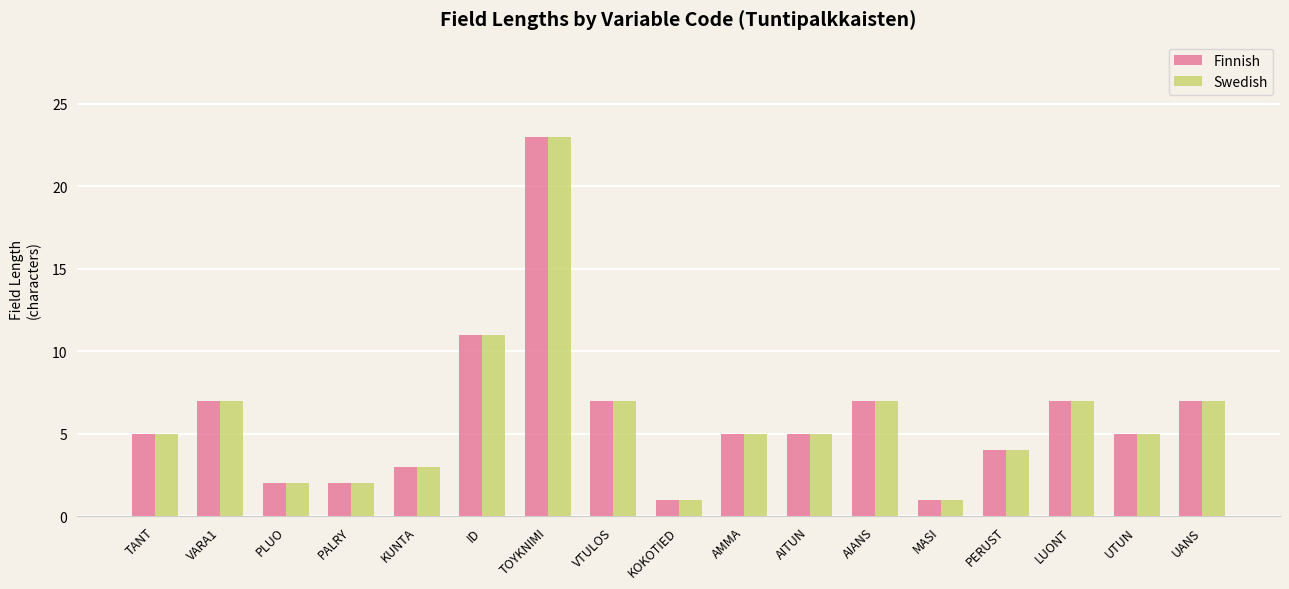

At which label is Swedish closest to 12?

ID